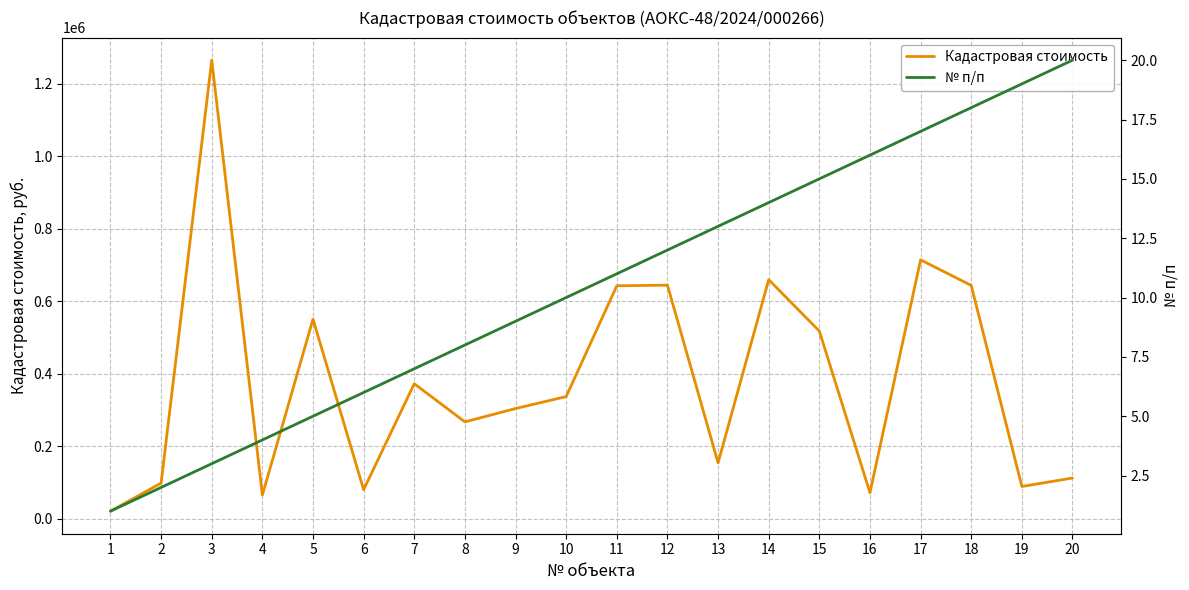

Where does the Кадастровая стоимость series first go above 337216?

3